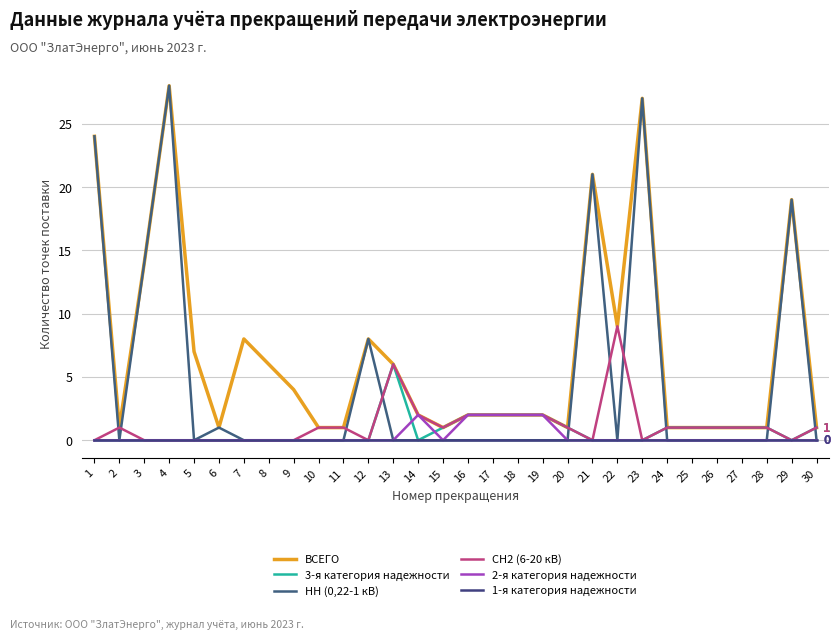

What is the value of the СН2 (6-20 кВ) point at the 22nd from the left?

9